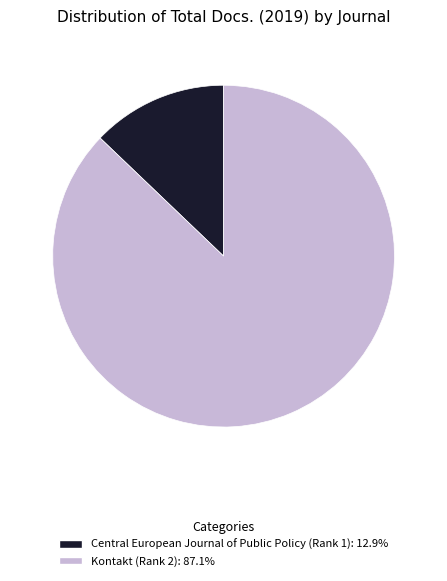

How many slices are in this pie chart?

2